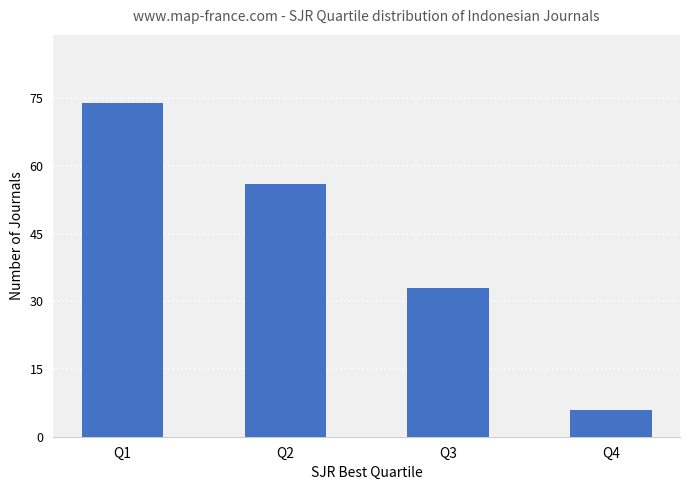

Approximately how many times larger is the value at Q4 compared to Q1?

0.1